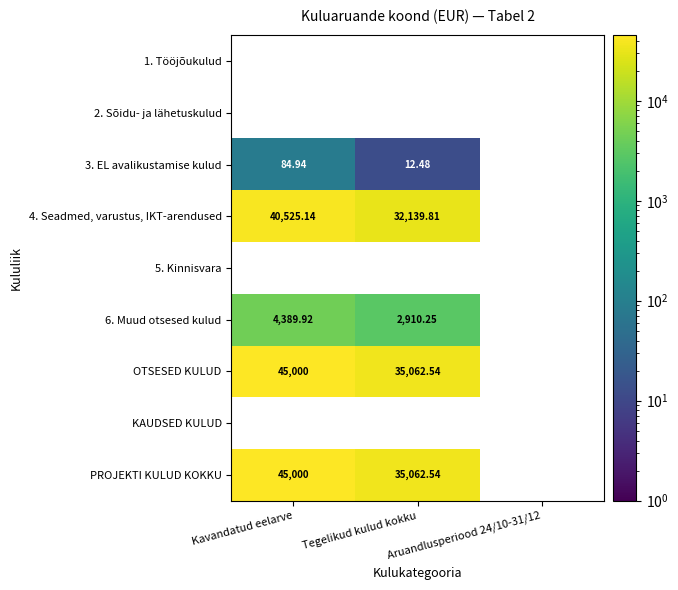

Is the value of 4. Seadmed, varustus, IKT-arendused at Tegelikud kulud kokku greater than the value of OTSESED KULUD at Tegelikud kulud kokku?

No